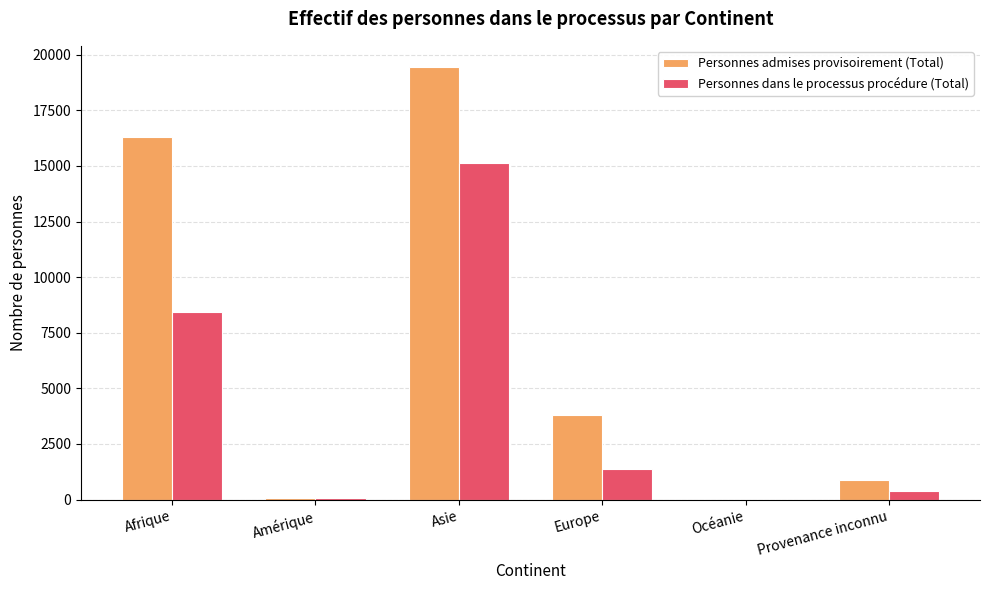

Which series has the largest total across all categories?

Personnes admises provisoirement (Total)